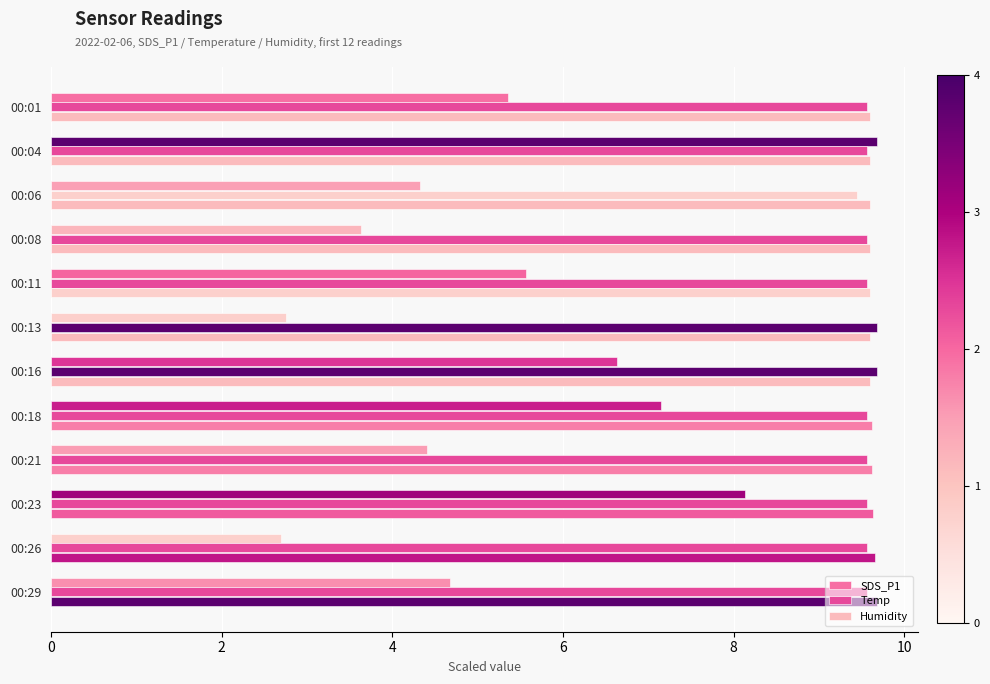

Count the number of data series in this chart.

3